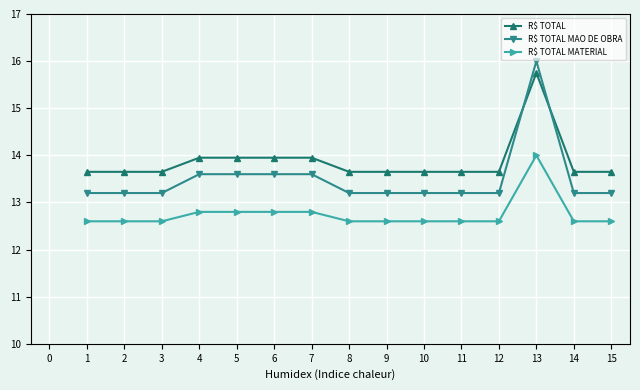

Which series has the largest total across all categories?

R$ TOTAL